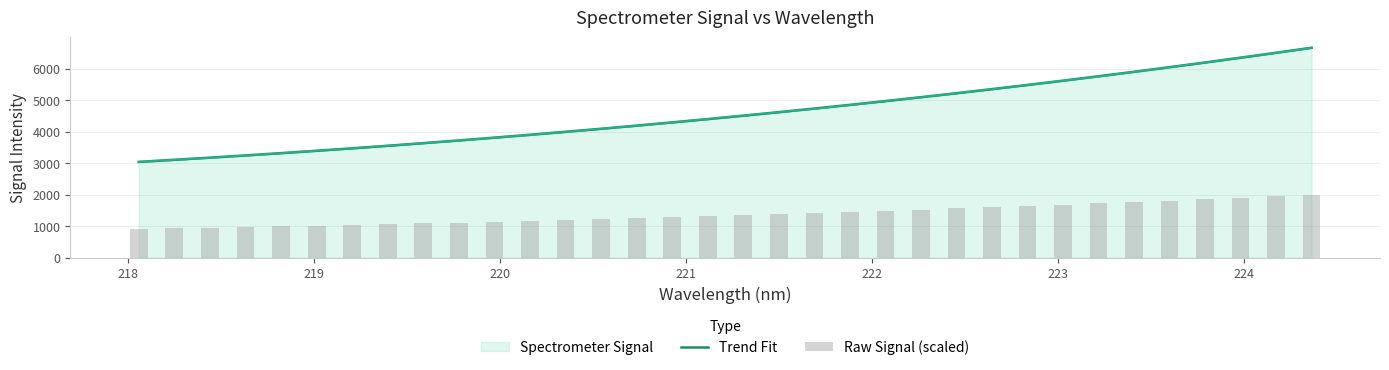

What is the minimum value for Trend Fit?

3041.5